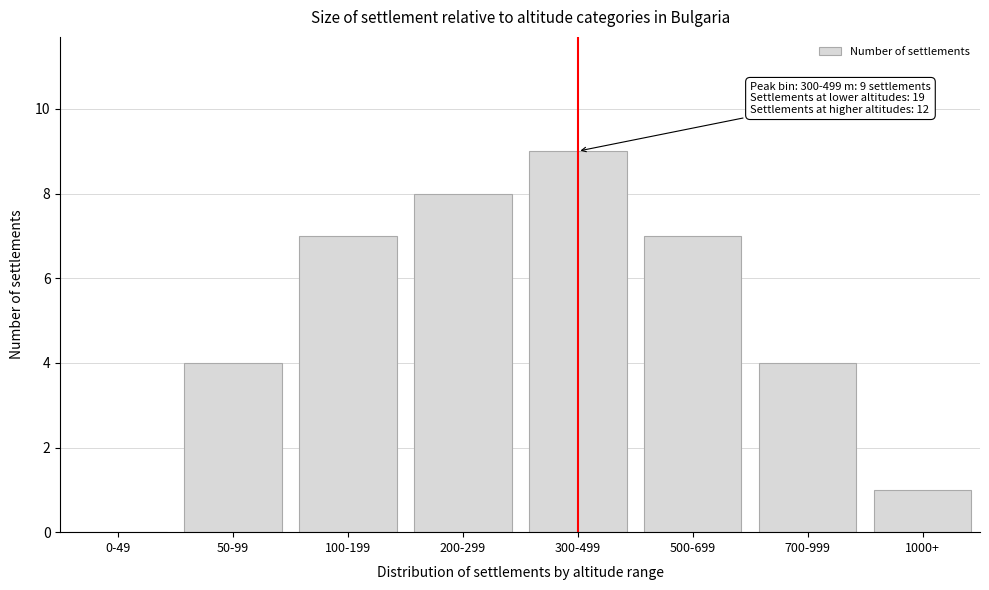

Reading right to left, list all the values displayed in this chart.

1000+=1	700-999=4	500-699=7	300-499=9	200-299=8	100-199=7	50-99=4	0-49=0